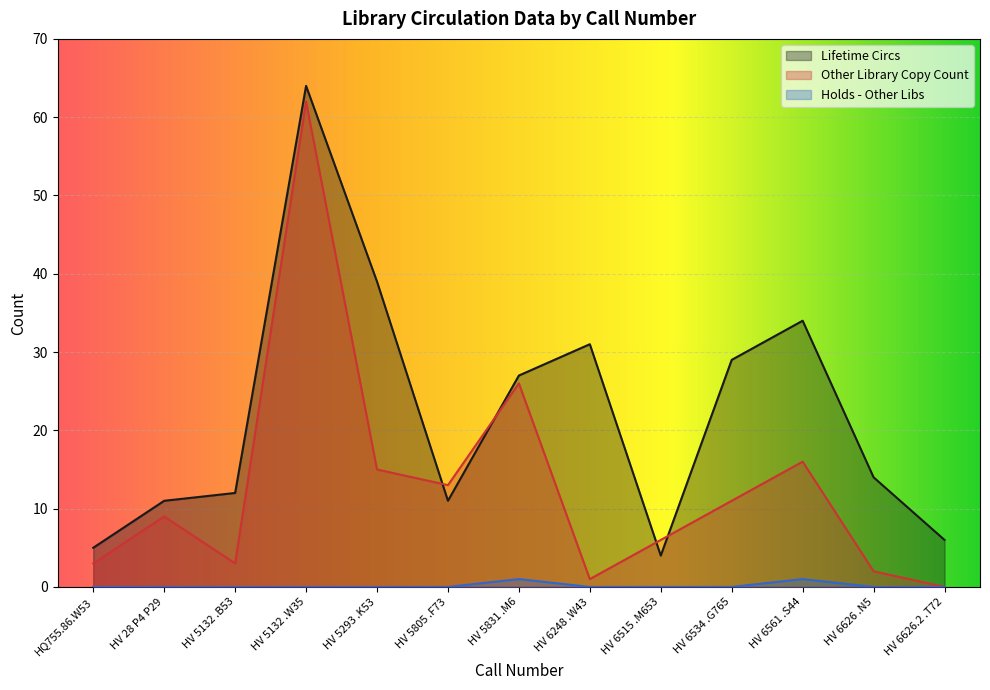

What is the spread (max minus min) of values at HV 5132 .B53?

12